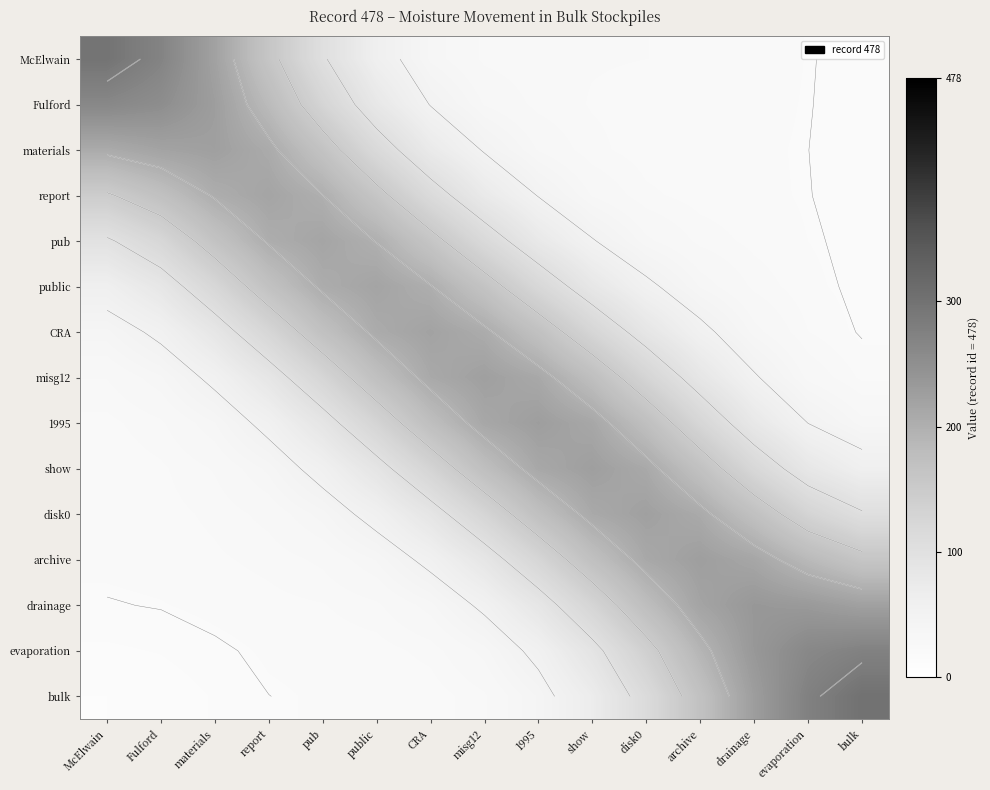

Between McElwain and disk0, which is larger?

McElwain